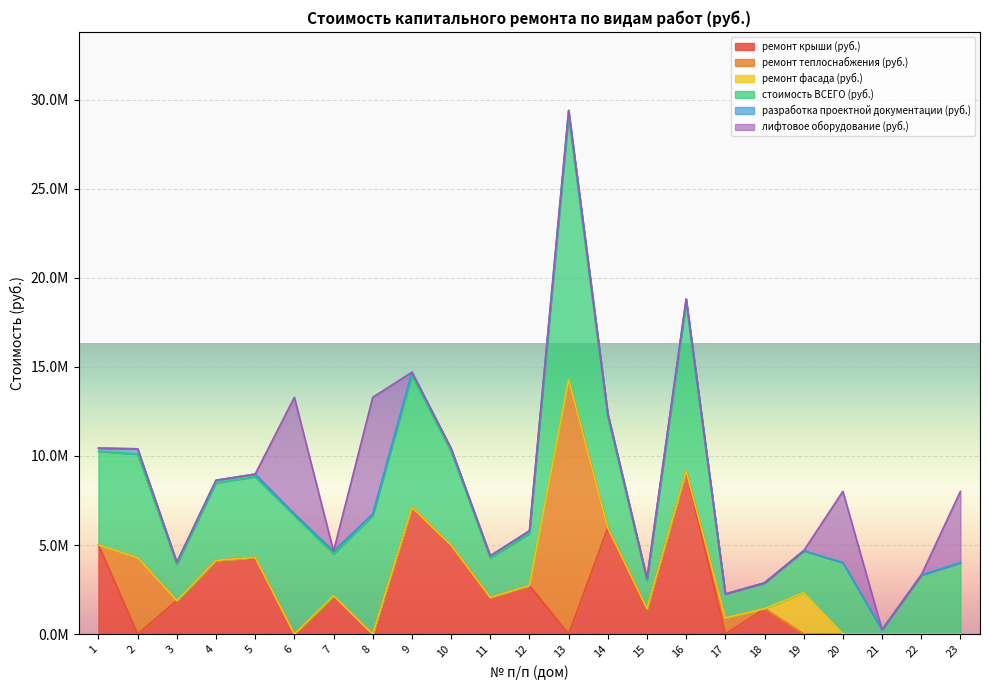

Is it true that ремонт крыши (руб.) equals 1428621.4 at 15?

True